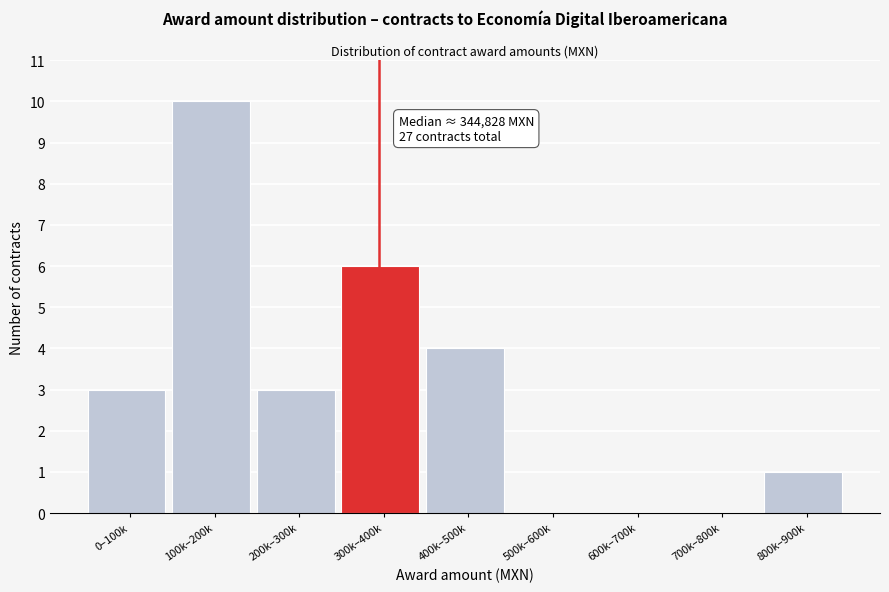

Reading left to right, what are all the values shown in this chart?

0–100k=3	100k–200k=10	200k–300k=3	300k–400k=6	400k–500k=4	500k–600k=0	600k–700k=0	700k–800k=0	800k–900k=1